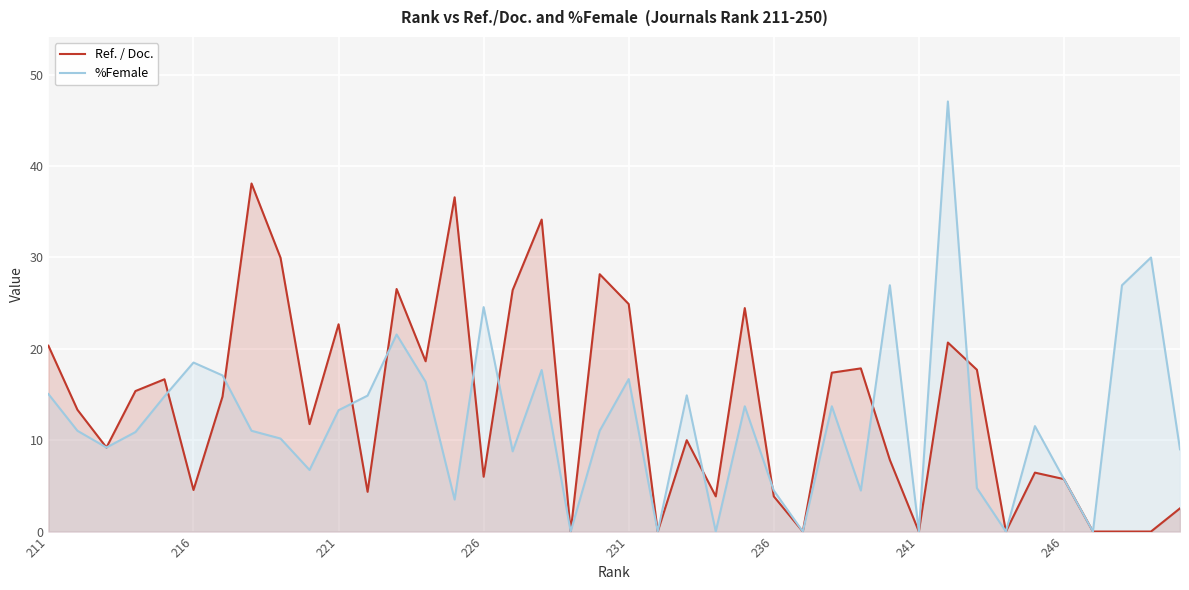

The value of %Female at 231 is 24.4. True or false?

False